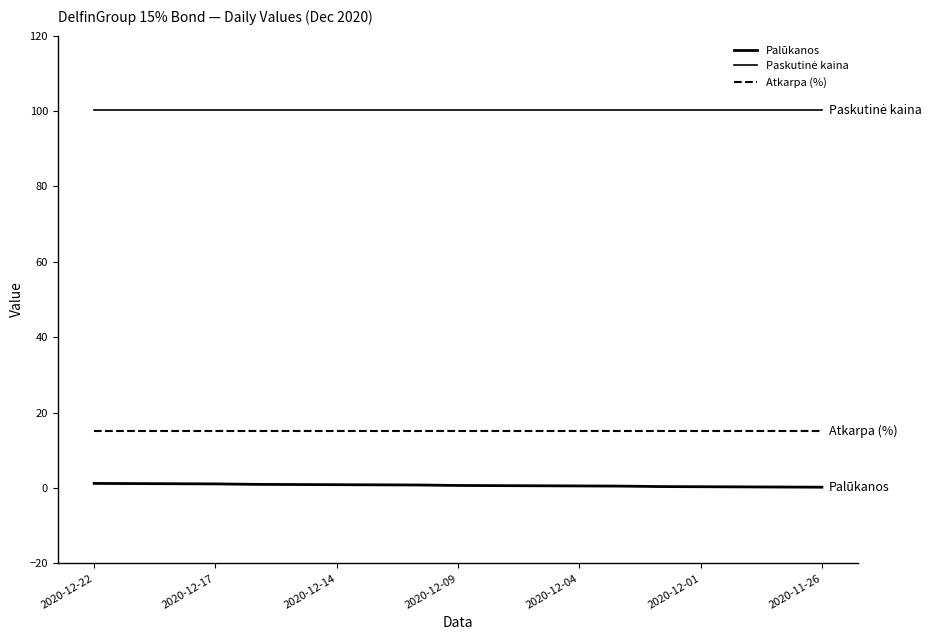

Which series has the largest range (max minus min)?

Palūkanos